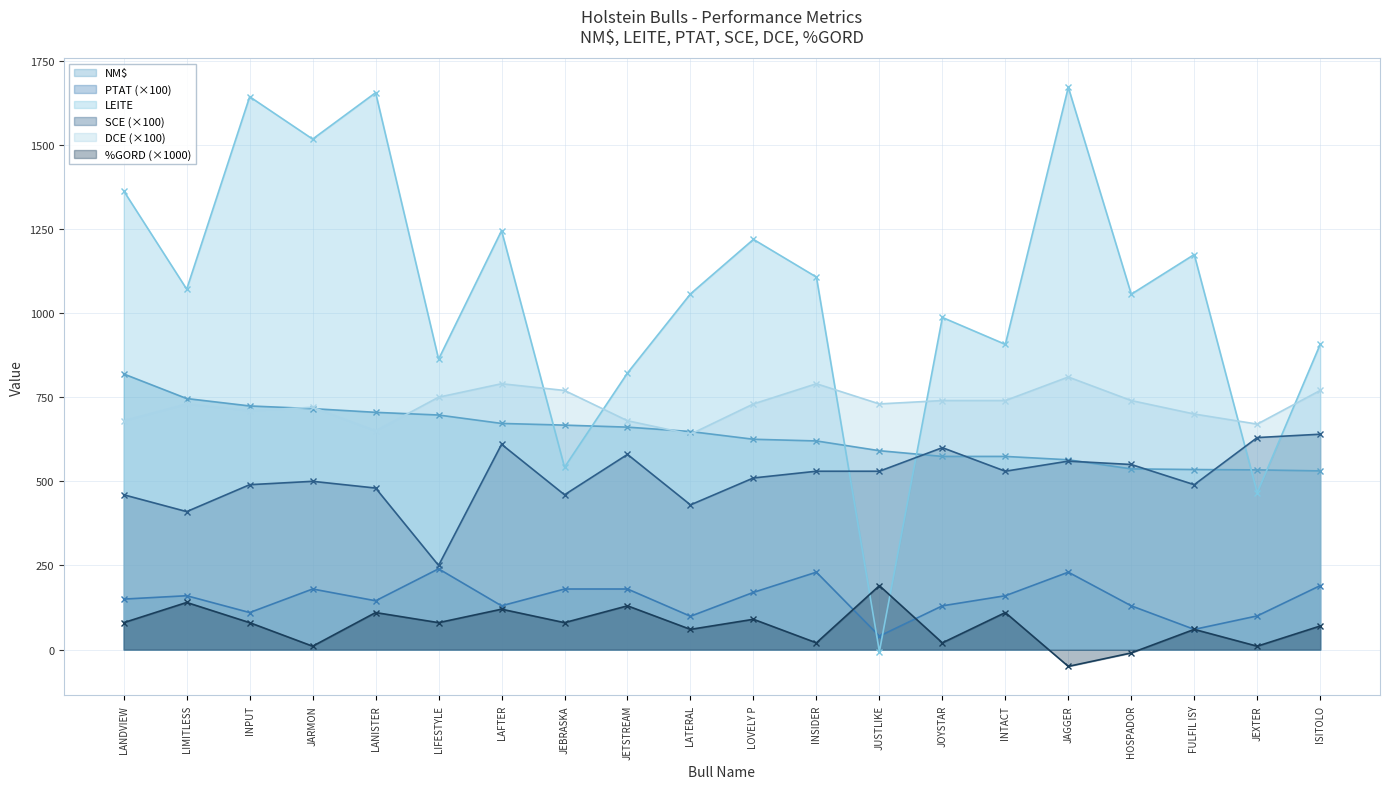

How many interior local valleys does the SCE series have?

6